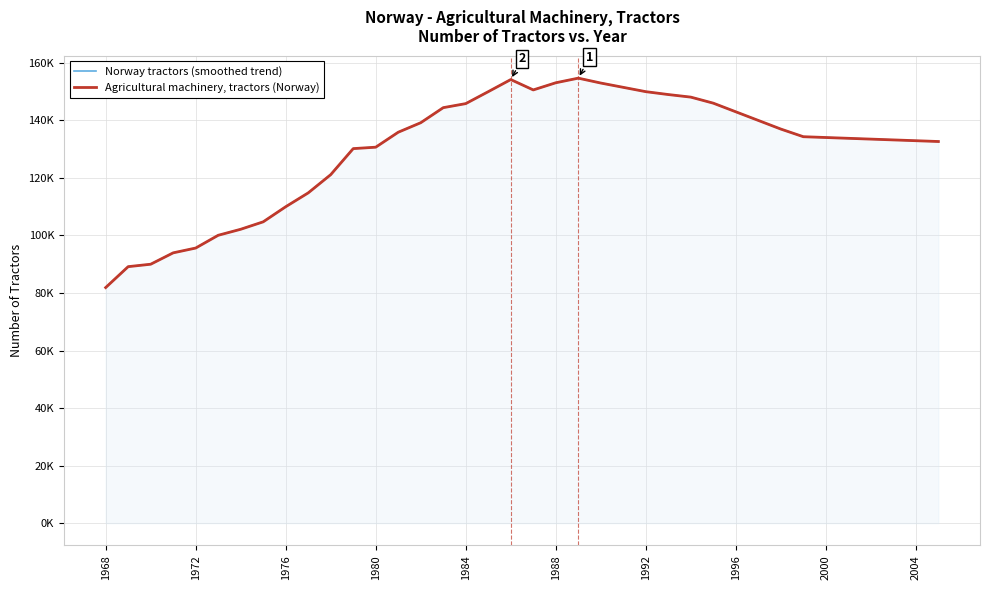

What value does the Agricultural machinery, tractors (Norway) series have at 2000?

134064